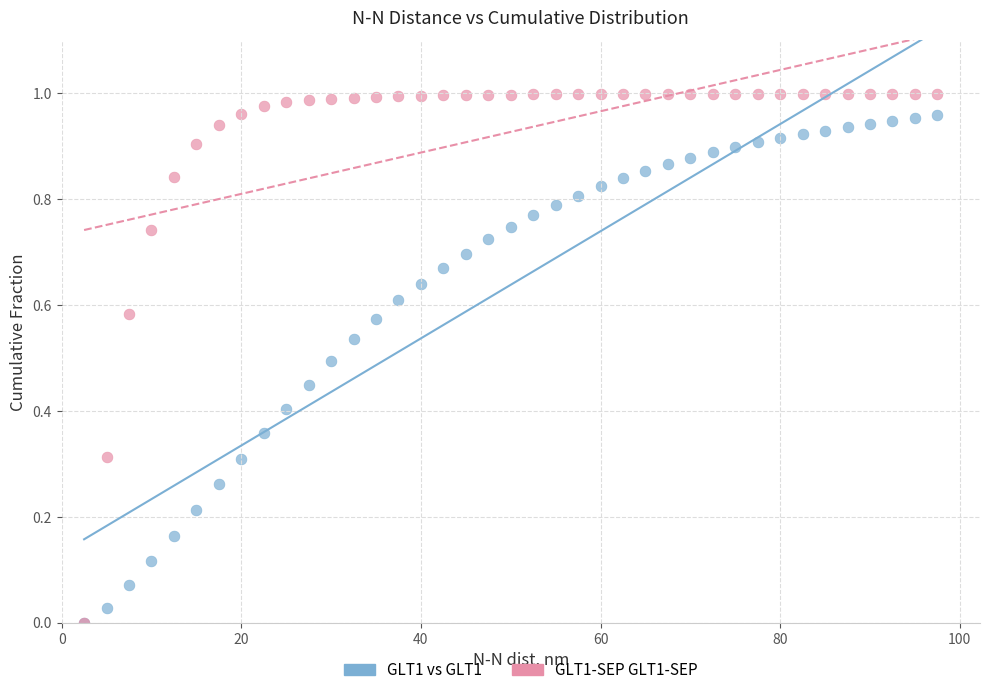

Which series has the widest spread of Y values?

GLT1-SEP GLT1-SEP